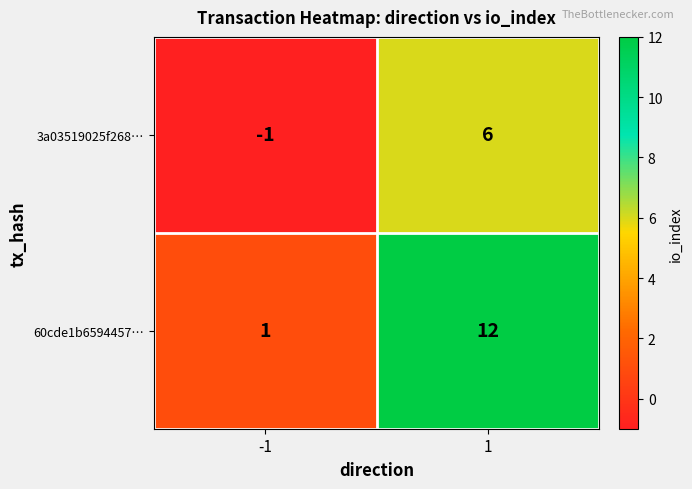

What is the difference between the maximum and minimum values in the 3a03519025f268… series?

7